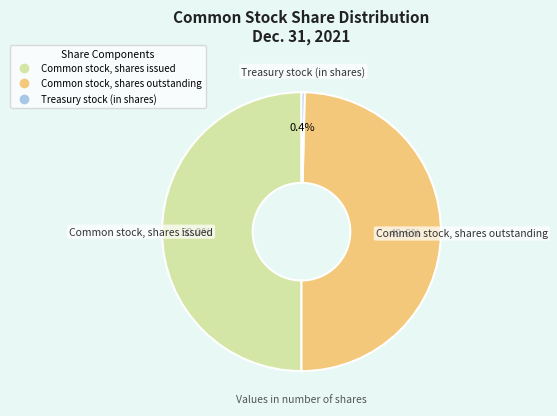

What percentage do Treasury stock (in shares) and Common stock, shares issued together represent?

50.4%